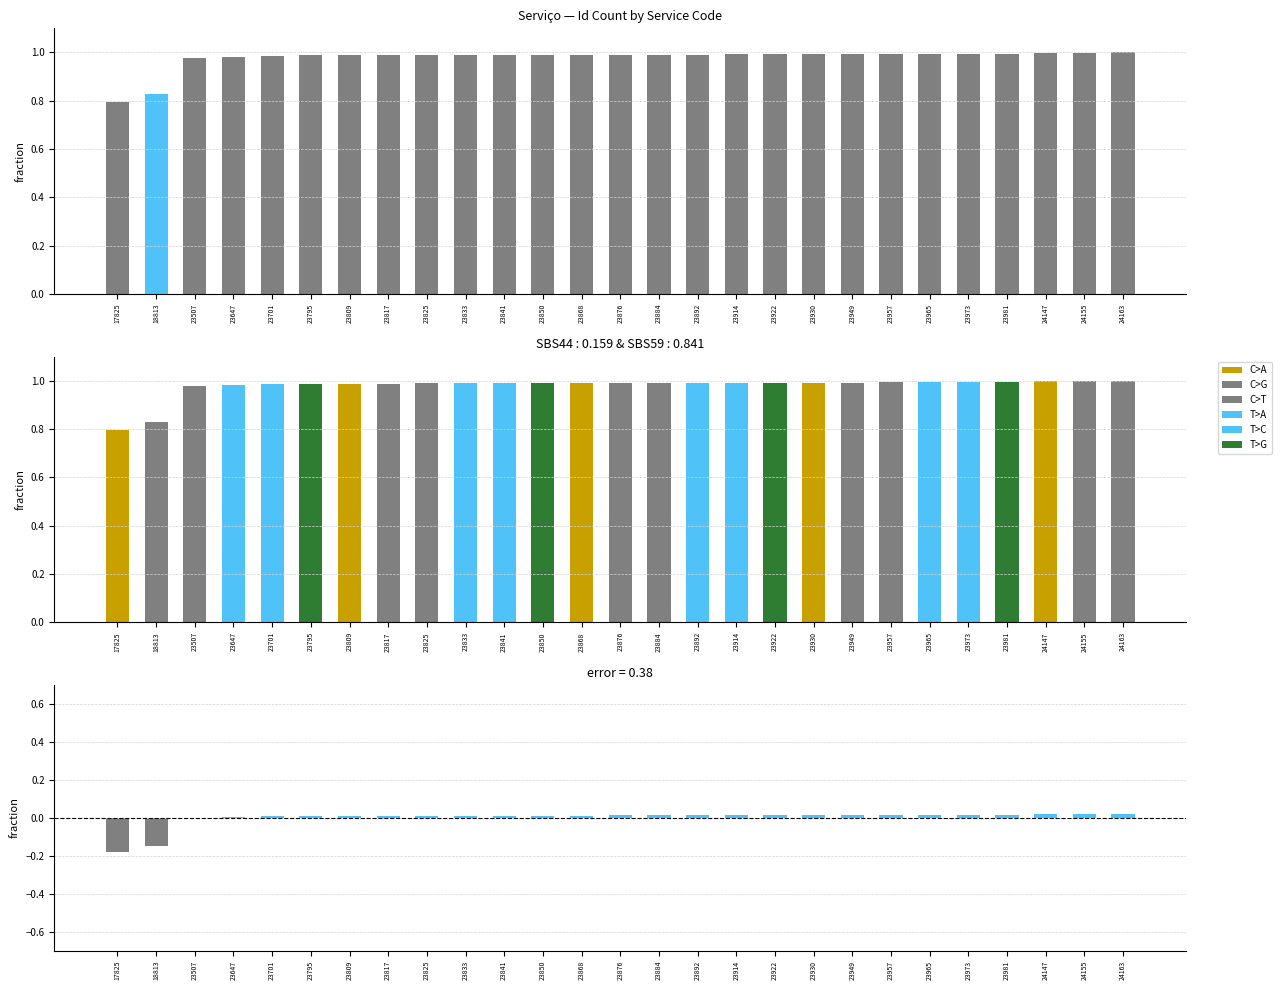

Reading right to left, list all the values displayed in this chart.

Id: 24163=1.0	24155=1.0	24147=1.0	23981=1.0	23973=1.0	23965=1.0	23957=1.0	23949=1.0	23930=1.0	23922=1.0	23914=1.0	23892=1.0	23884=1.0	23876=1.0	23868=1.0	23850=1.0	23841=1.0	23833=1.0	23825=1.0	23817=1.0	23809=1.0	23795=1.0	23701=1.0	23647=1.0	23507=1.0	18813=0.8	17825=0.8
error: 24163=0.0	24155=0.0	24147=0.0	23981=0.0	23973=0.0	23965=0.0	23957=0.0	23949=0.0	23930=0.0	23922=0.0	23914=0.0	23892=0.0	23884=0.0	23876=0.0	23868=0.0	23850=0.0	23841=0.0	23833=0.0	23825=0.0	23817=0.0	23809=0.0	23795=0.0	23701=0.0	23647=0.0	23507=0.0	18813=-0.2	17825=-0.2